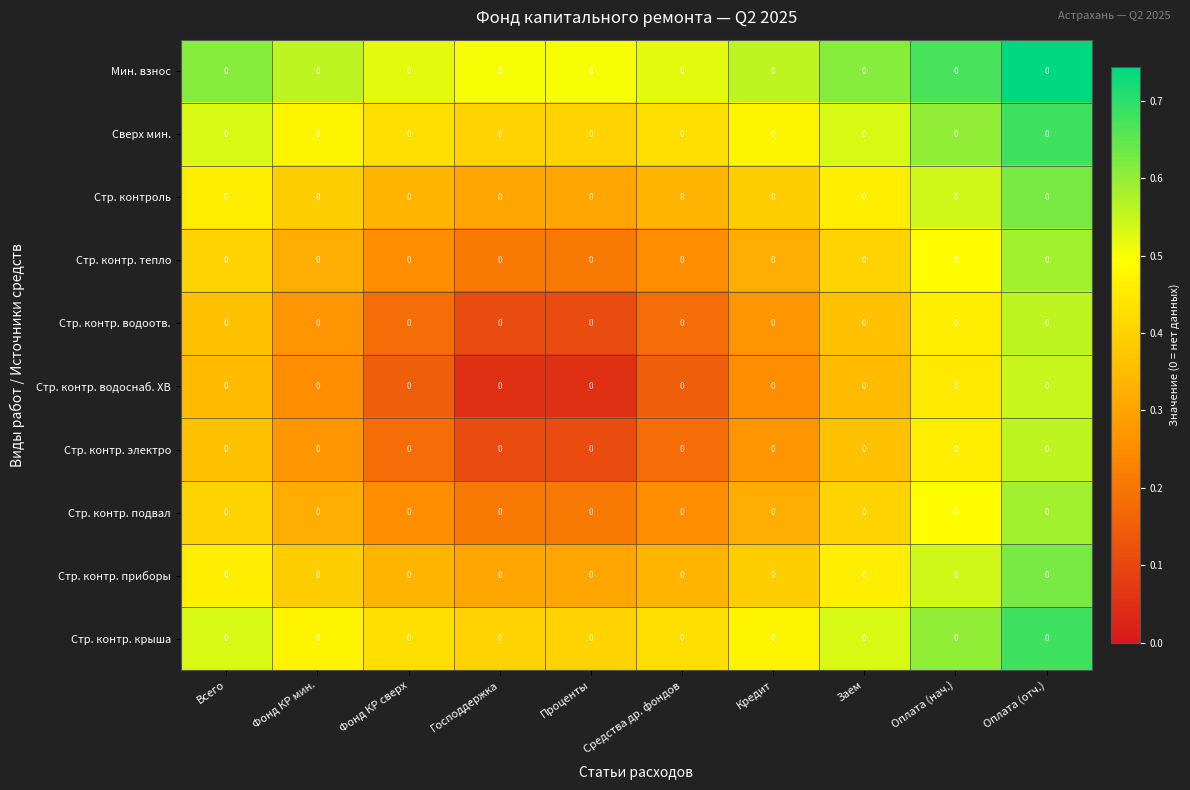

Reading left to right, what are all the values shown in this chart?

Мин. взнос: Всего=0.0	Фонд КР мин.=0.0	Фонд КР сверх=0.0	Господдержка=0.0	Проценты=0.0	Средства др. фондов=0.0	Кредит=0.0	Заем=0.0	Оплата (нач.)=0.0	Оплата (отч.)=0.0
Сверх мин.: Всего=0.0	Фонд КР мин.=0.0	Фонд КР сверх=0.0	Господдержка=0.0	Проценты=0.0	Средства др. фондов=0.0	Кредит=0.0	Заем=0.0	Оплата (нач.)=0.0	Оплата (отч.)=0.0
Стр. контроль: Всего=0.0	Фонд КР мин.=0.0	Фонд КР сверх=0.0	Господдержка=0.0	Проценты=0.0	Средства др. фондов=0.0	Кредит=0.0	Заем=0.0	Оплата (нач.)=0.0	Оплата (отч.)=0.0
Стр. контр. тепло: Всего=0.0	Фонд КР мин.=0.0	Фонд КР сверх=0.0	Господдержка=0.0	Проценты=0.0	Средства др. фондов=0.0	Кредит=0.0	Заем=0.0	Оплата (нач.)=0.0	Оплата (отч.)=0.0
Стр. контр. водоотв.: Всего=0.0	Фонд КР мин.=0.0	Фонд КР сверх=0.0	Господдержка=0.0	Проценты=0.0	Средства др. фондов=0.0	Кредит=0.0	Заем=0.0	Оплата (нач.)=0.0	Оплата (отч.)=0.0
Стр. контр. водоснаб. ХВ: Всего=0.0	Фонд КР мин.=0.0	Фонд КР сверх=0.0	Господдержка=0.0	Проценты=0.0	Средства др. фондов=0.0	Кредит=0.0	Заем=0.0	Оплата (нач.)=0.0	Оплата (отч.)=0.0
Стр. контр. электро: Всего=0.0	Фонд КР мин.=0.0	Фонд КР сверх=0.0	Господдержка=0.0	Проценты=0.0	Средства др. фондов=0.0	Кредит=0.0	Заем=0.0	Оплата (нач.)=0.0	Оплата (отч.)=0.0
Стр. контр. подвал: Всего=0.0	Фонд КР мин.=0.0	Фонд КР сверх=0.0	Господдержка=0.0	Проценты=0.0	Средства др. фондов=0.0	Кредит=0.0	Заем=0.0	Оплата (нач.)=0.0	Оплата (отч.)=0.0
Стр. контр. приборы: Всего=0.0	Фонд КР мин.=0.0	Фонд КР сверх=0.0	Господдержка=0.0	Проценты=0.0	Средства др. фондов=0.0	Кредит=0.0	Заем=0.0	Оплата (нач.)=0.0	Оплата (отч.)=0.0
Стр. контр. крыша: Всего=0.0	Фонд КР мин.=0.0	Фонд КР сверх=0.0	Господдержка=0.0	Проценты=0.0	Средства др. фондов=0.0	Кредит=0.0	Заем=0.0	Оплата (нач.)=0.0	Оплата (отч.)=0.0